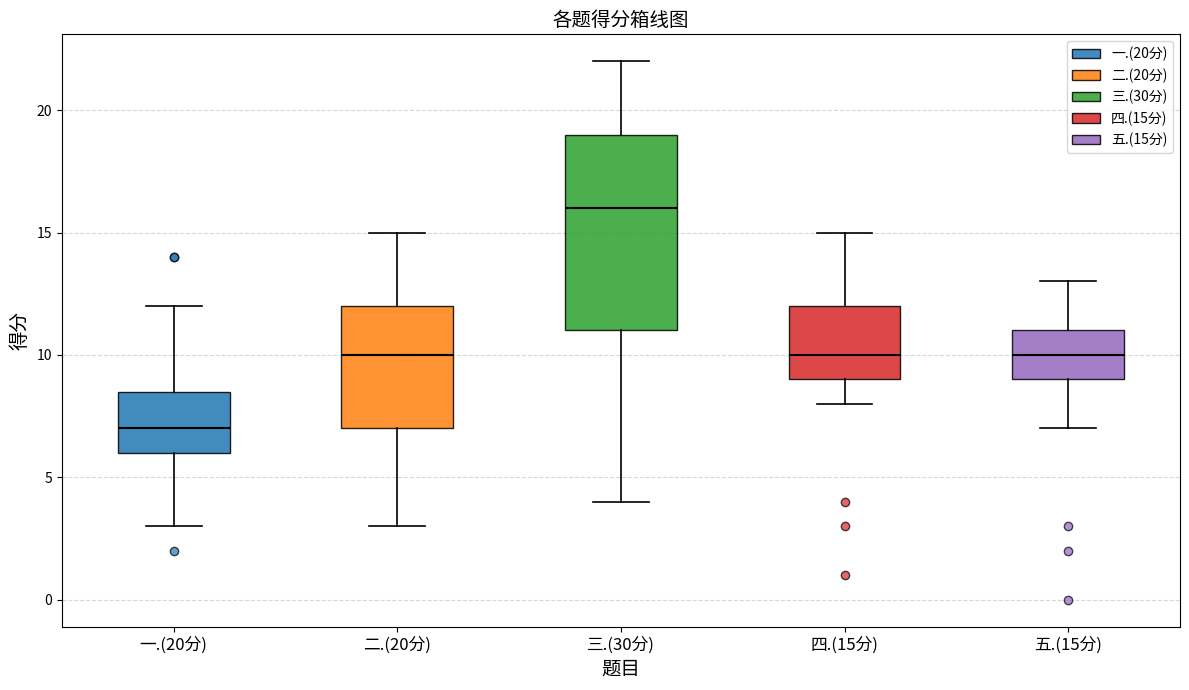

Where is the upper edge of the box for 一.(20分) on the y-axis? The values are not printed on the chart, so give them approximately, as read against the axis.

8.5